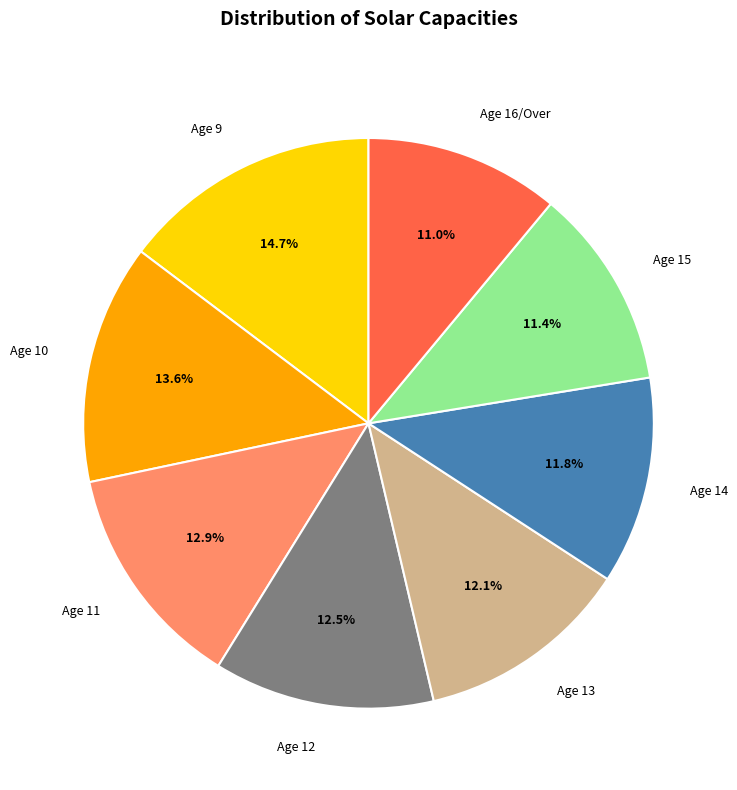

What percentage is the Age 10 slice, to the nearest percent?

14%